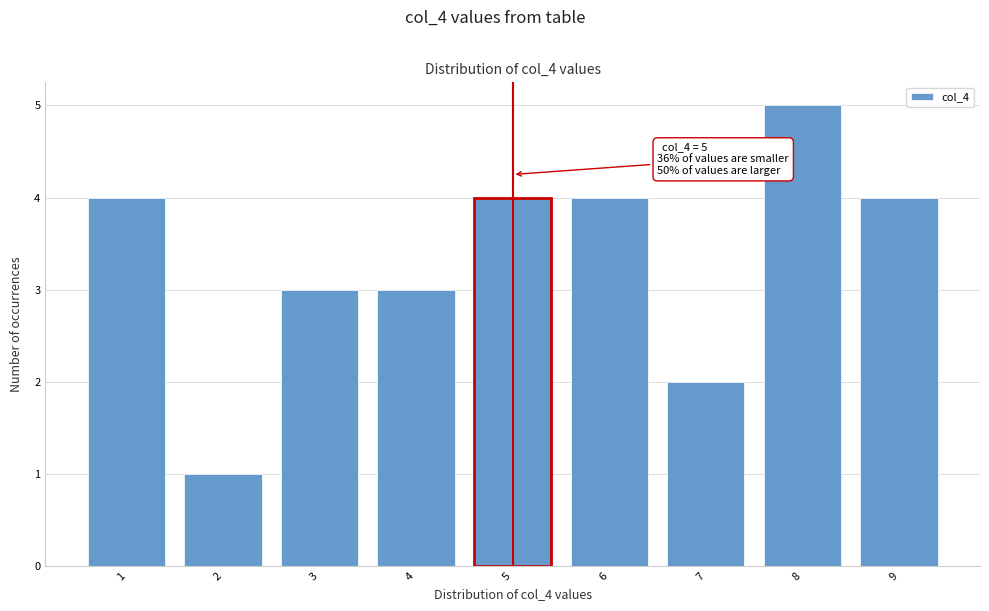

Over which range of the x-axis is the bar tallest?

7.5 to 8.5